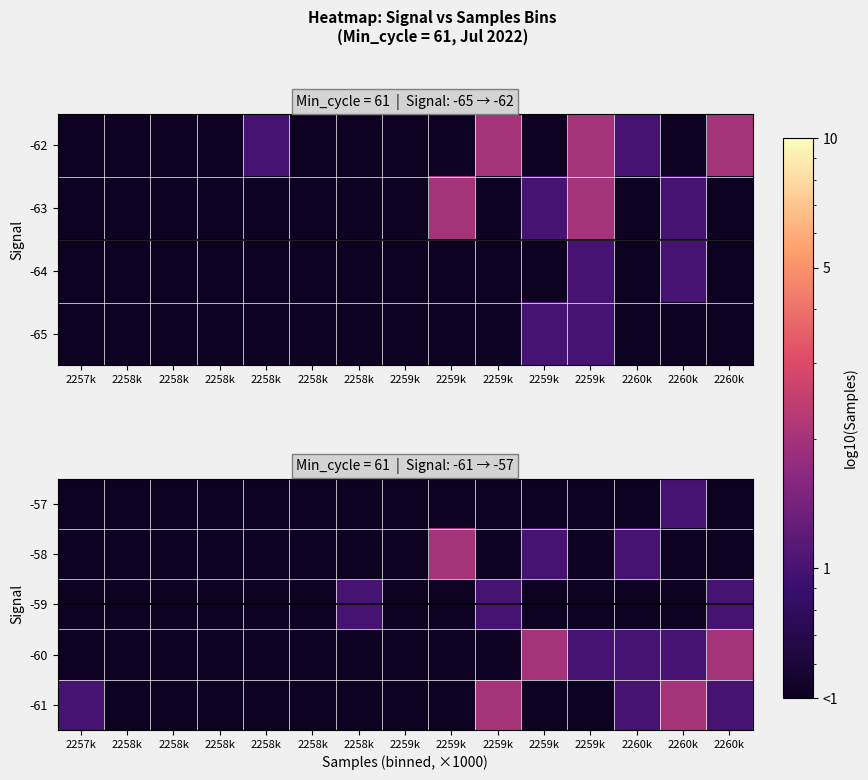

The value of -60 at 2257k is 0.0. True or false?

False